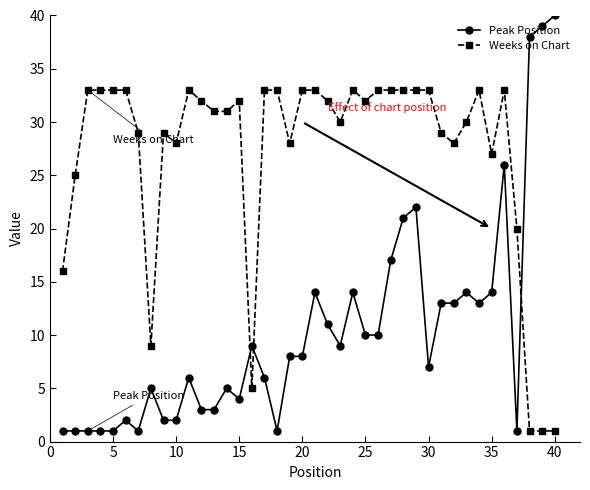

What is the maximum value shown in the chart?

40